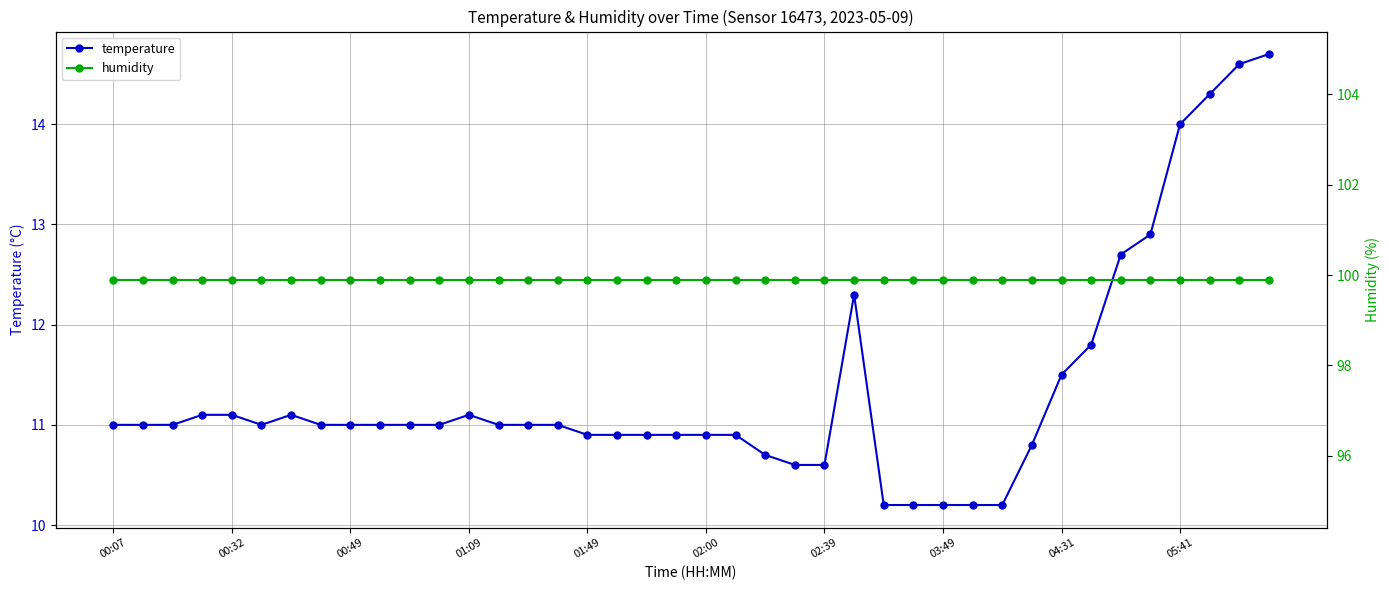

What is the minimum value for temperature?

10.2